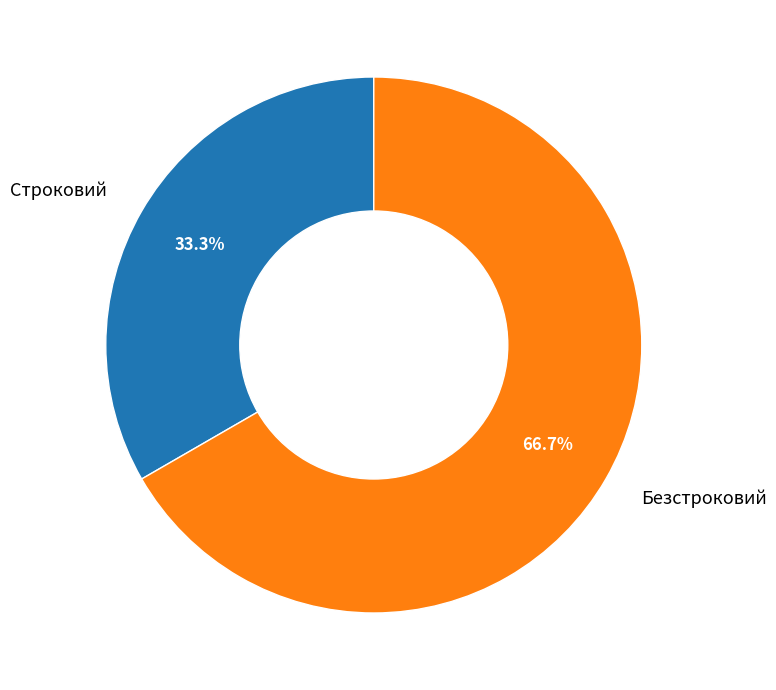

How many slices are in this pie chart?

2